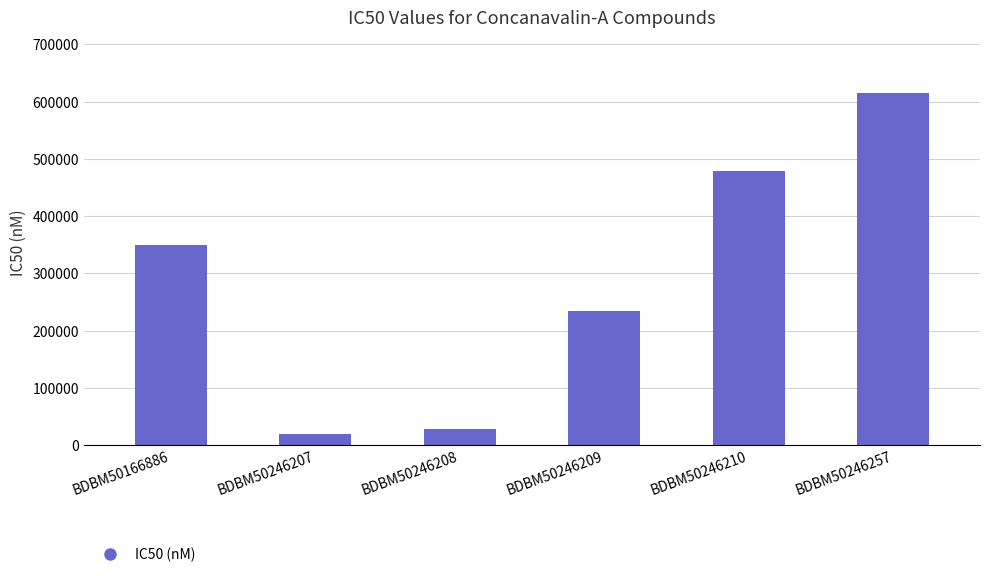

Reading left to right, list all the values displayed in this chart.

350000	19000	29000	234000	479000	615000